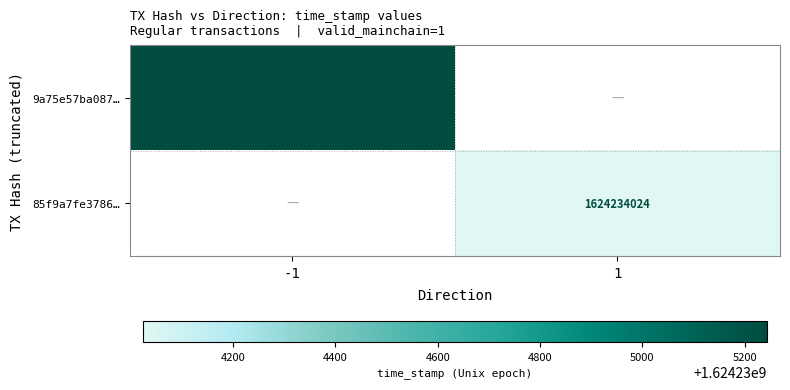

Reading left to right, list all the values displayed in this chart.

9a75e57ba0871e687e24bfb5f48cac947d9d502: direction=-1	time_stamp=1624235243
85f9a7fe378605de981a9f3a006154fd3708c02: direction=1	time_stamp=1624234024